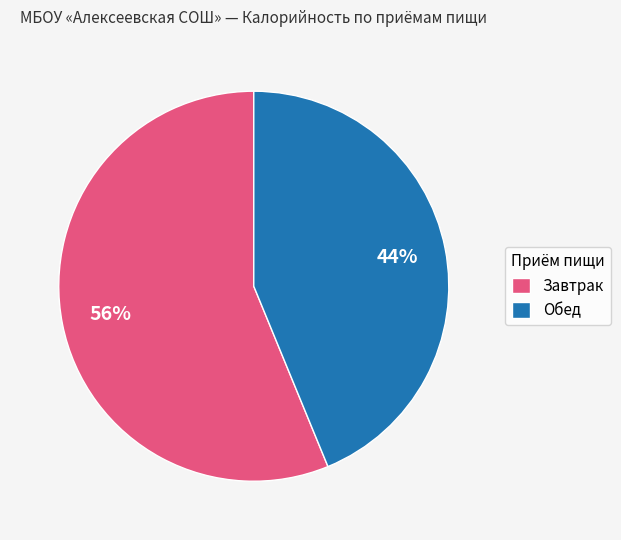

How many slices are in this pie chart?

2